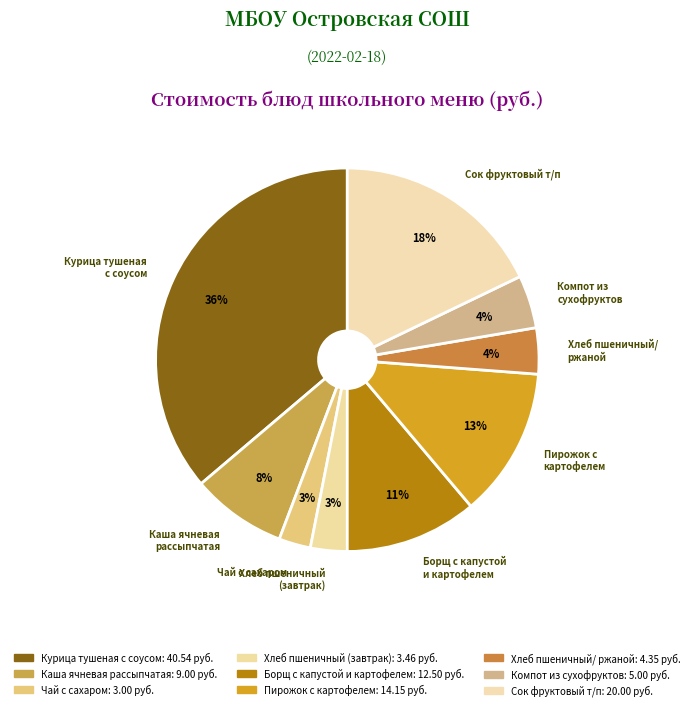

To the nearest percent, what is the difference between the largest and smallest slice percentages?

34%